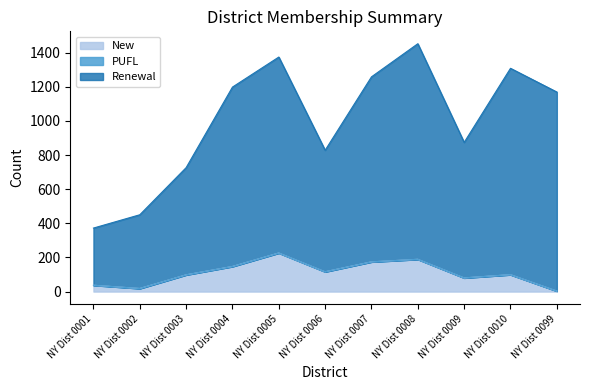

What is the sum of the New values at NY Dist 0099 and NY Dist 0001?

40